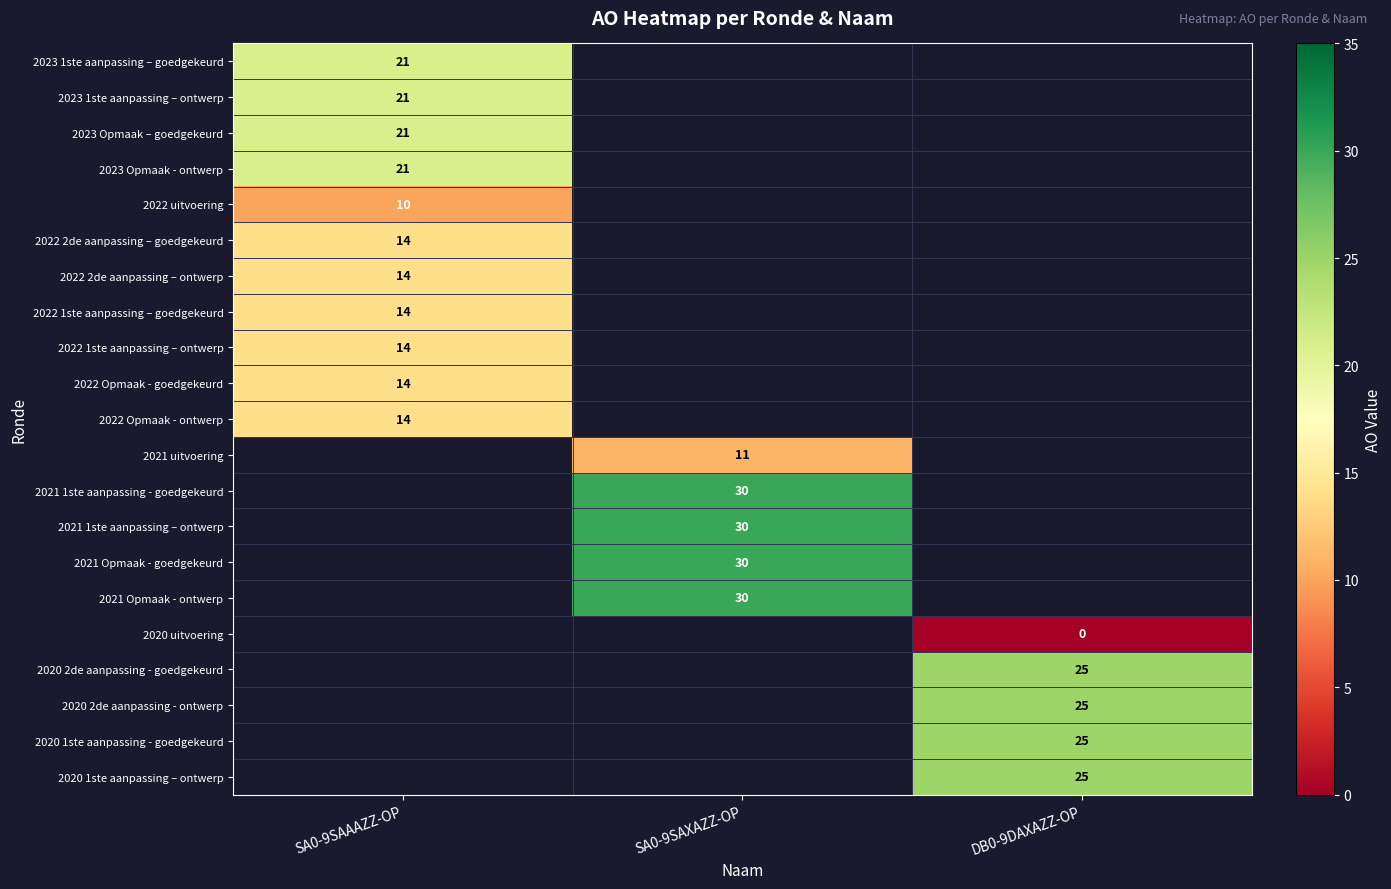

True or false: 2022 1ste aanpassing – ontwerp has a value of 14 at SA0-9SAAAZZ-OP.

True